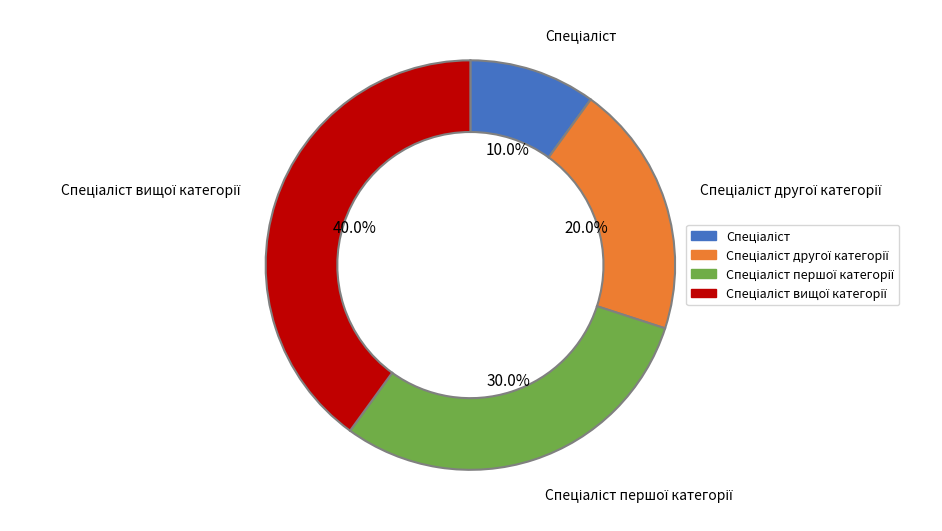

How many segments does this pie chart have?

4